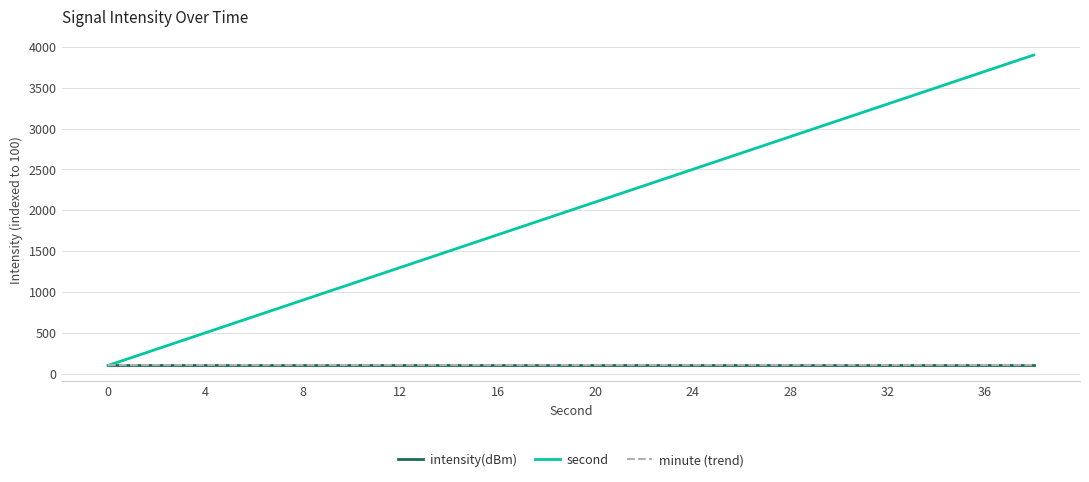

Does the chart have visible grid lines?

Yes